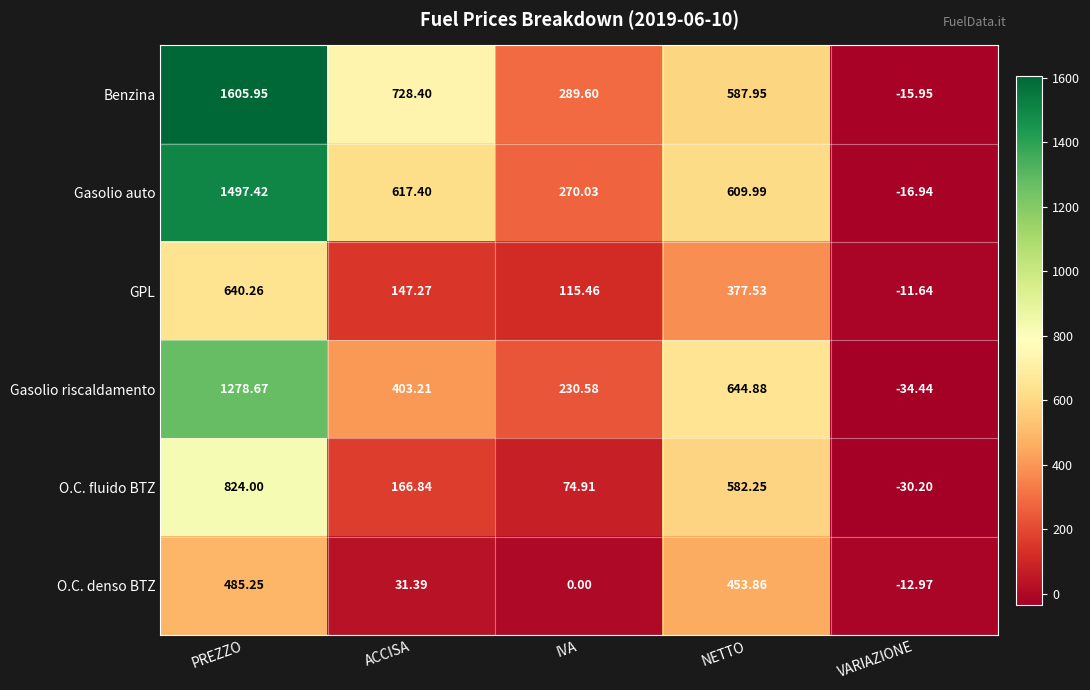

Rank the series by their maximum value, from highest to lowest.

Benzina, Gasolio auto, Gasolio riscaldamento, O.C. fluido BTZ, GPL, O.C. denso BTZ